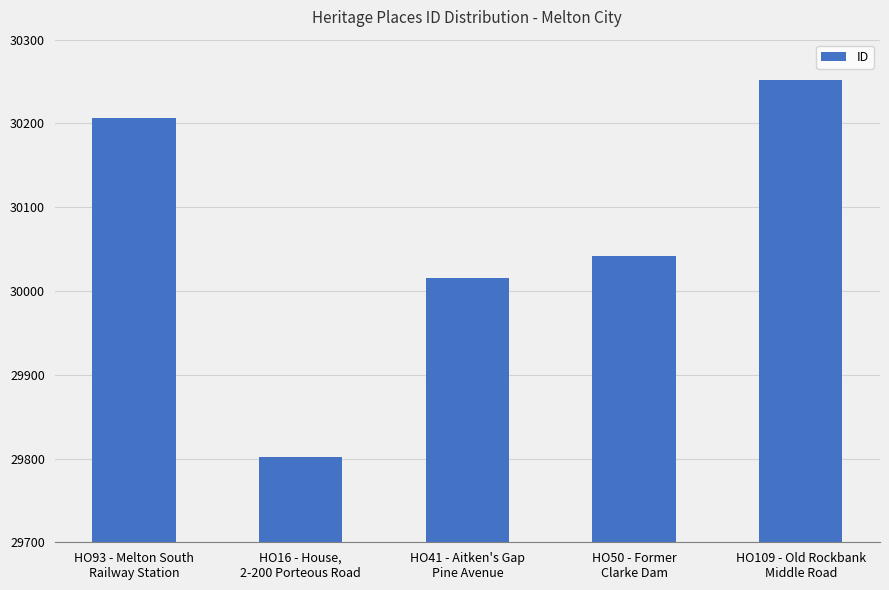

What is the minimum value shown in the chart?

29802